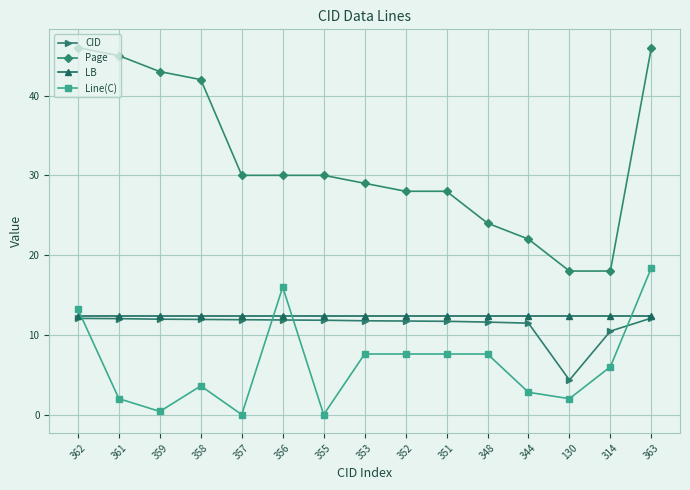

After their last crossing, which series has the higher values: CID or Line(C)?

Line(C)